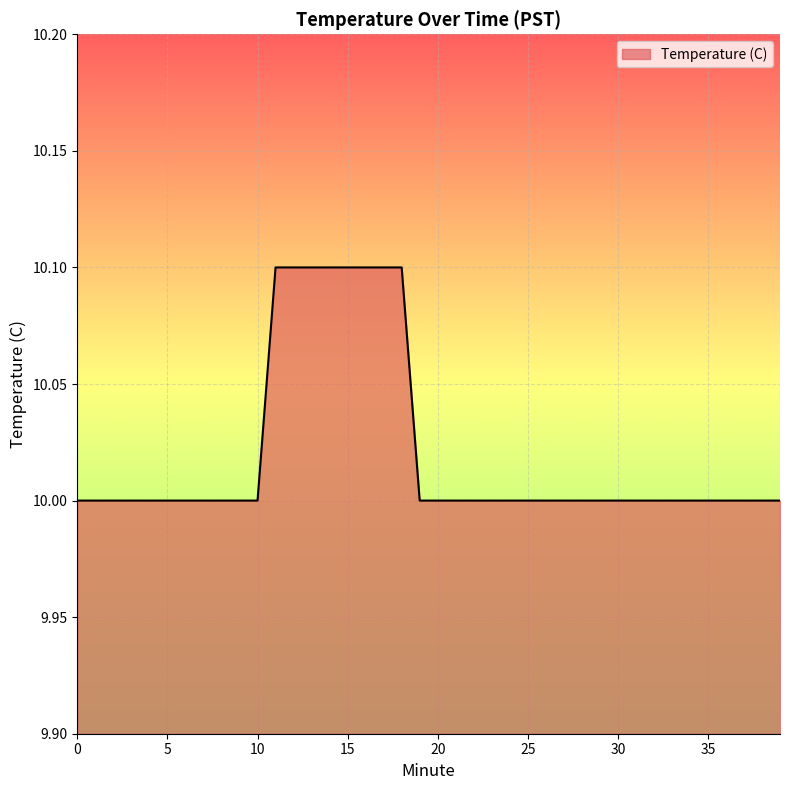

Reading right to left, what are all the values shown in this chart?

10.0	10.0	10.0	10.0	10.0	10.0	10.0	10.0	10.0	10.0	10.0	10.0	10.0	10.0	10.0	10.0	10.0	10.0	10.0	10.0	10.0	10.1	10.1	10.1	10.1	10.1	10.1	10.1	10.1	10.0	10.0	10.0	10.0	10.0	10.0	10.0	10.0	10.0	10.0	10.0